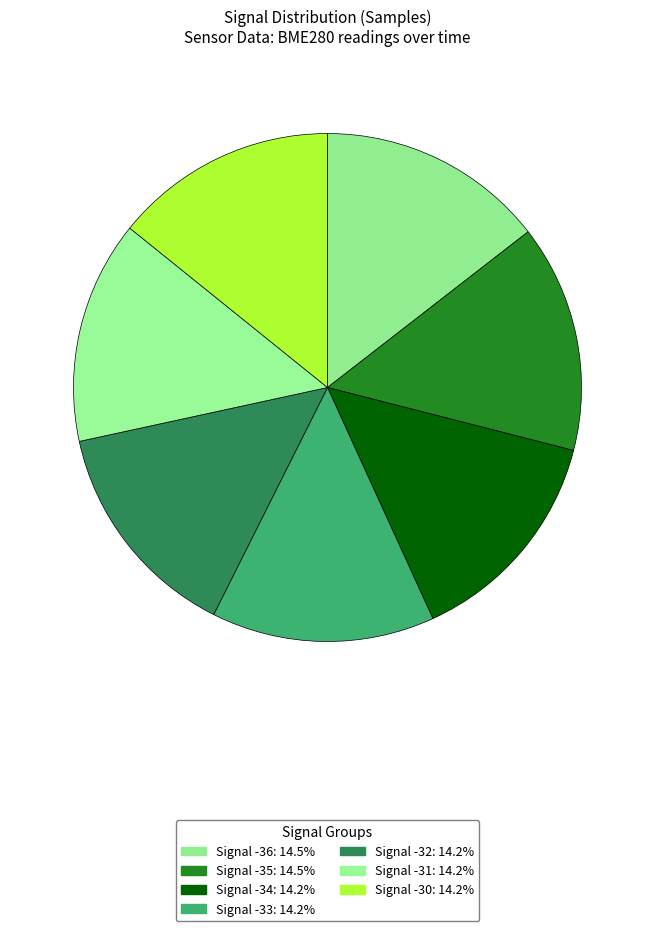

Is it true that Signal -30 is 25% of the pie?

False